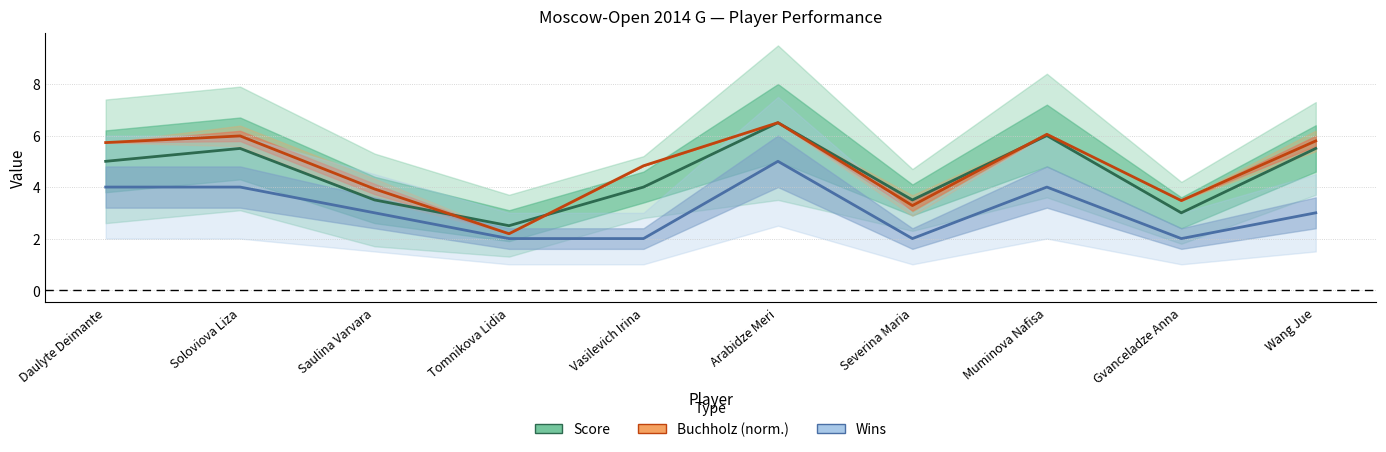

Between Gvanceladze Anna and Soloviova Liza, which is larger?

Soloviova Liza